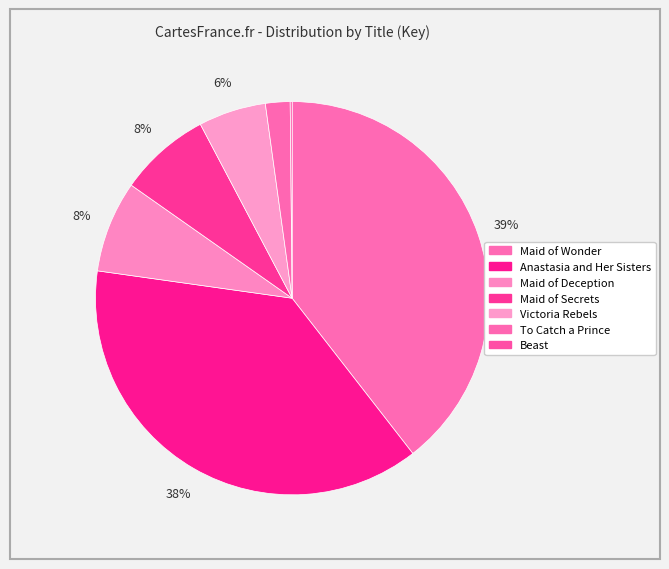

True or false: Maid of Deception accounts for 8% of the total.

True